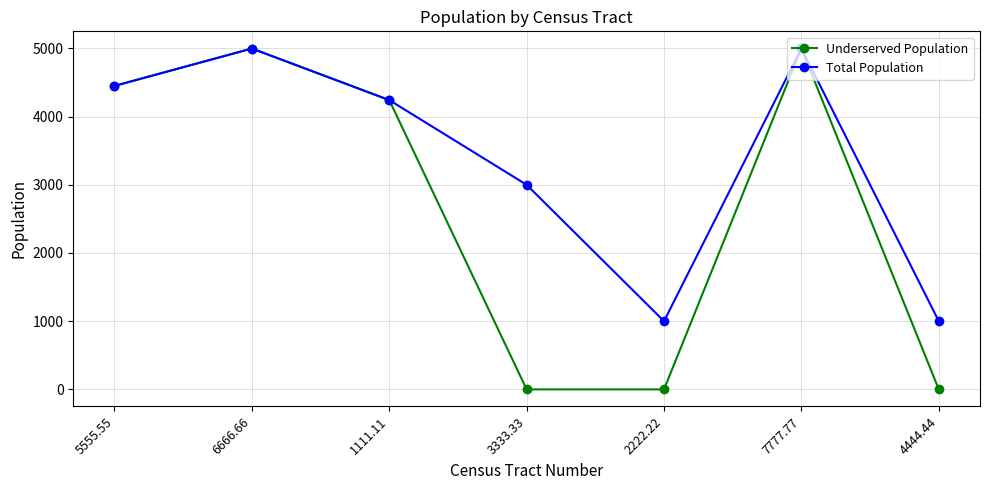

What is the maximum value for Underserved Population?

5000